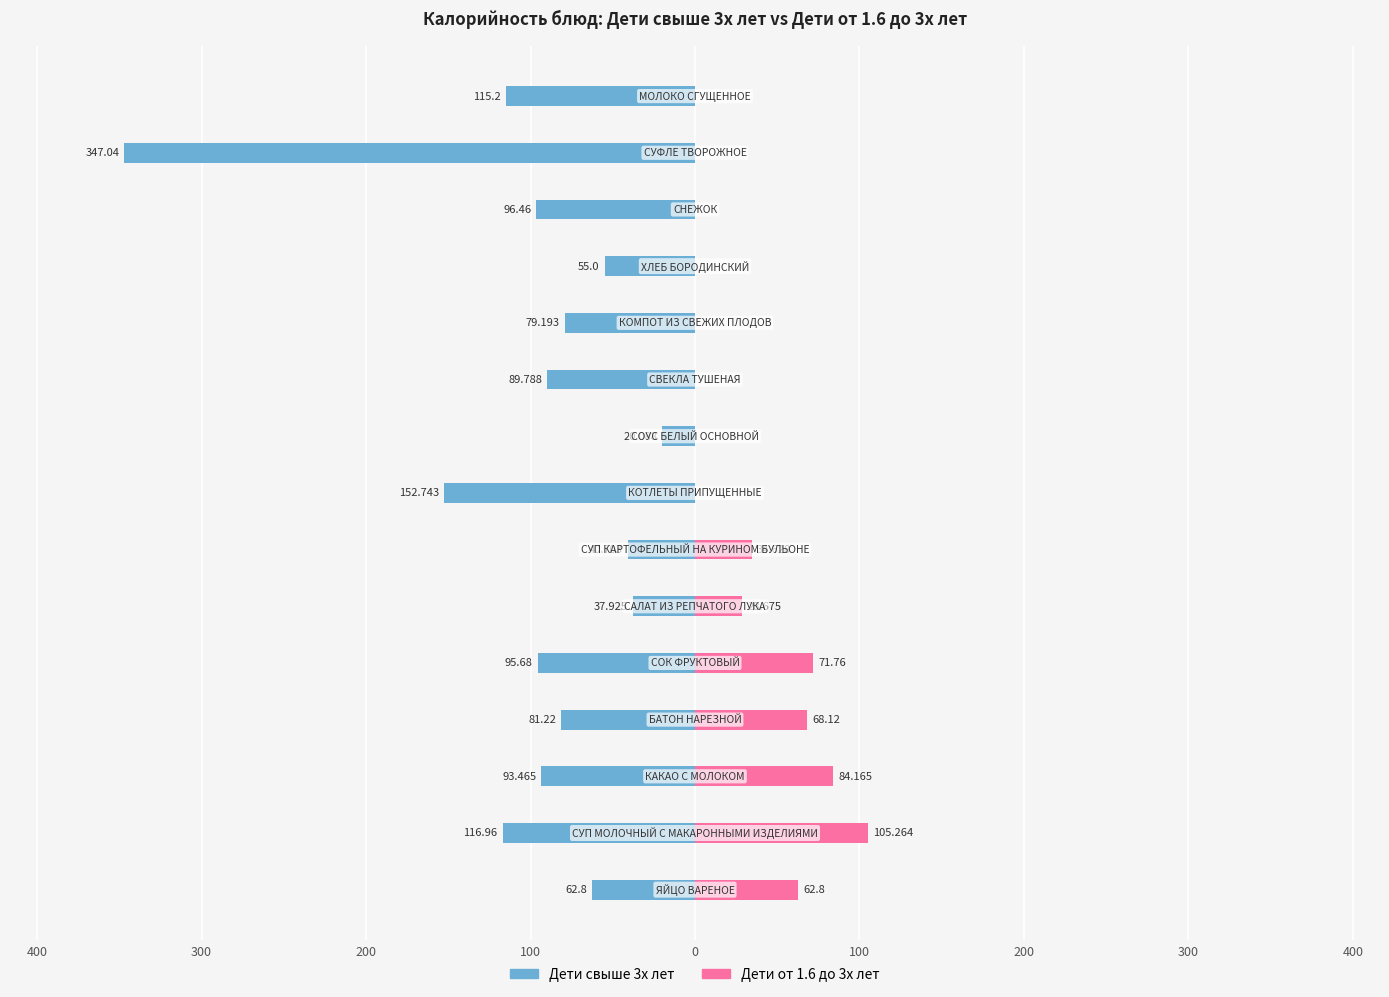

True or false: Дети свыше 3х лет has a value of -167.8 at 14.

False